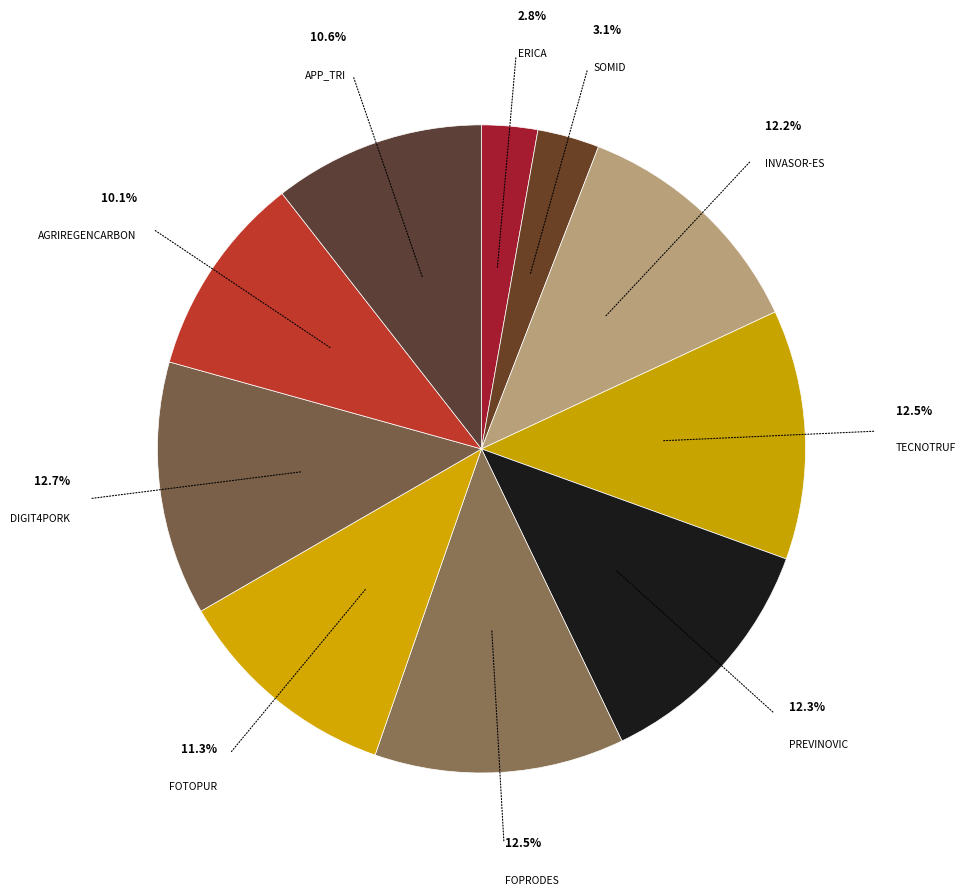

Count the number of slices in the pie.

10